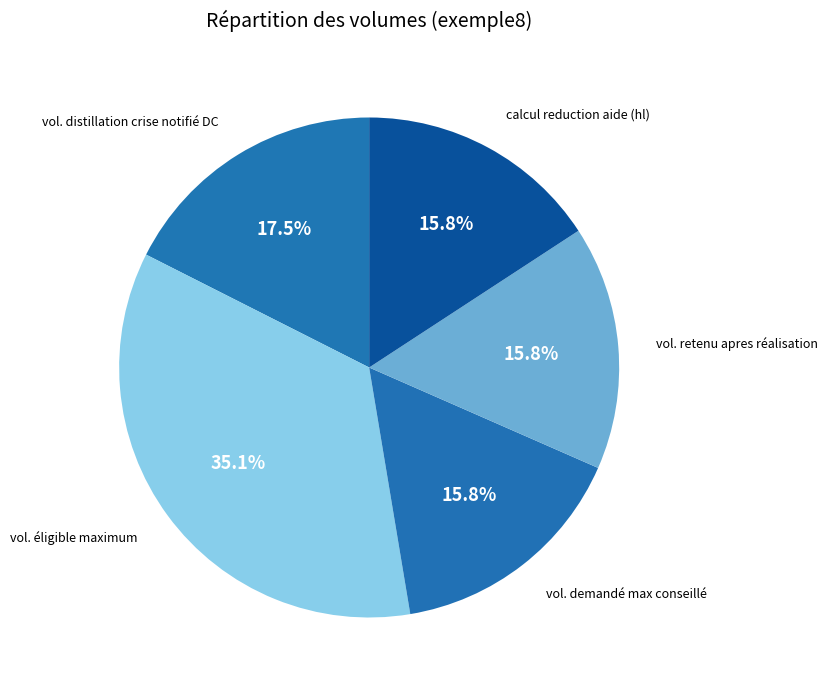

Does any single category account for the majority?

No